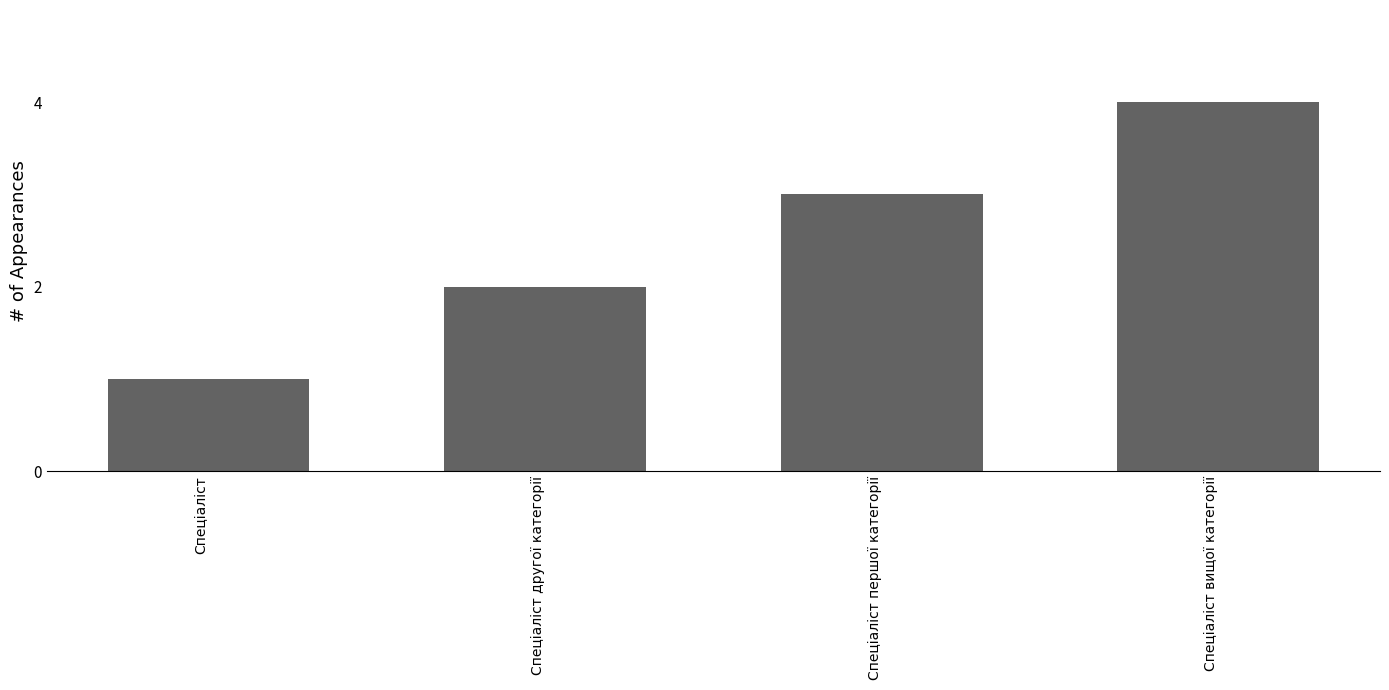

What is the label of the 4th bar from the right?

Спеціаліст